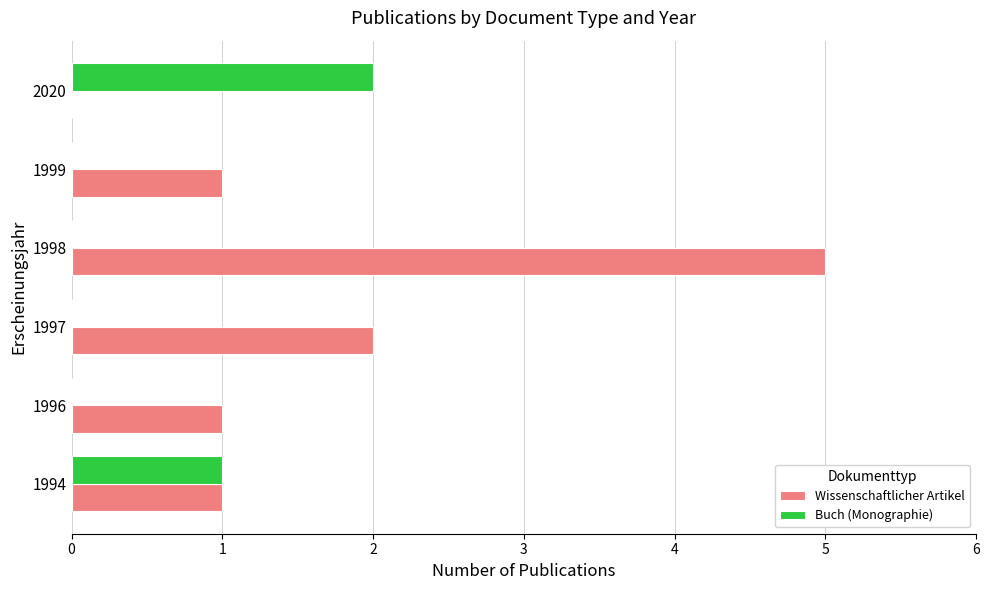

Which series has the largest total across all categories?

Wissenschaftlicher Artikel